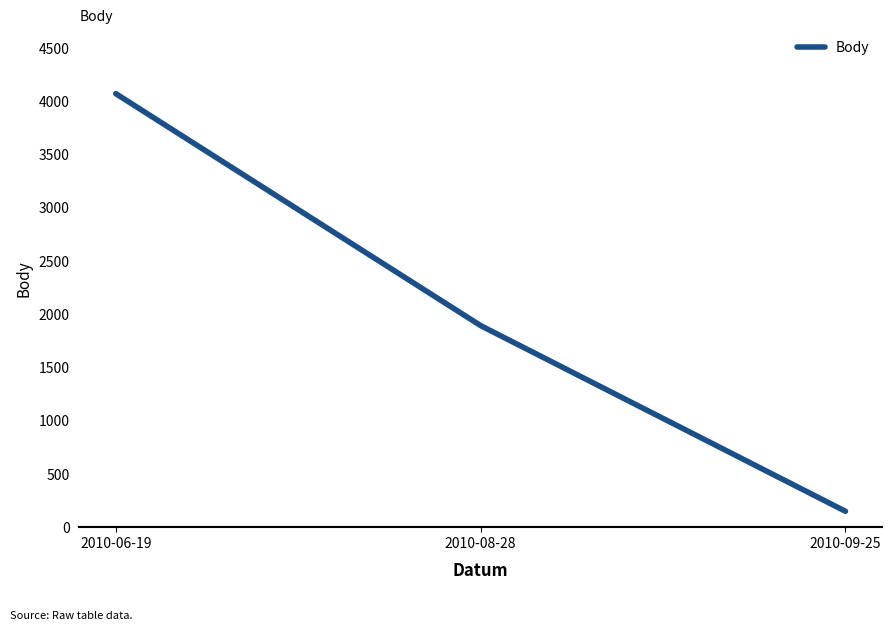

Which category has the highest value across all series?

2010-06-19